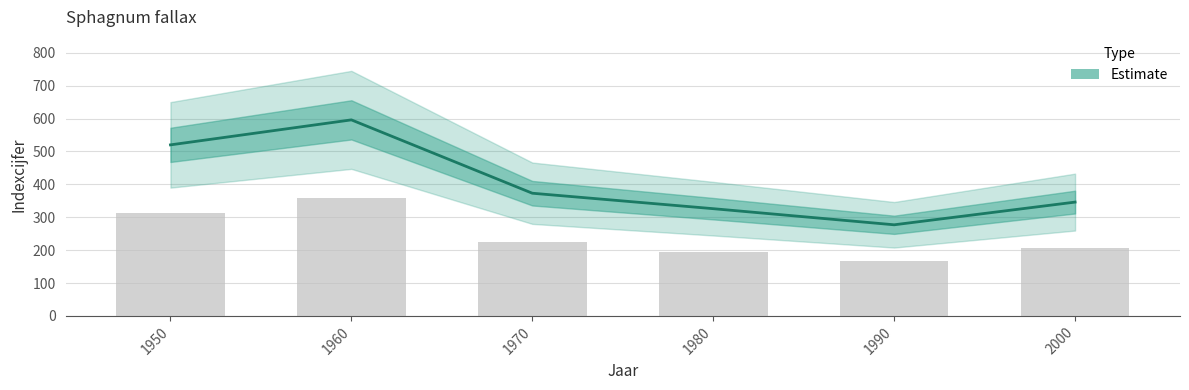

Which category has the highest value across all series?

1960